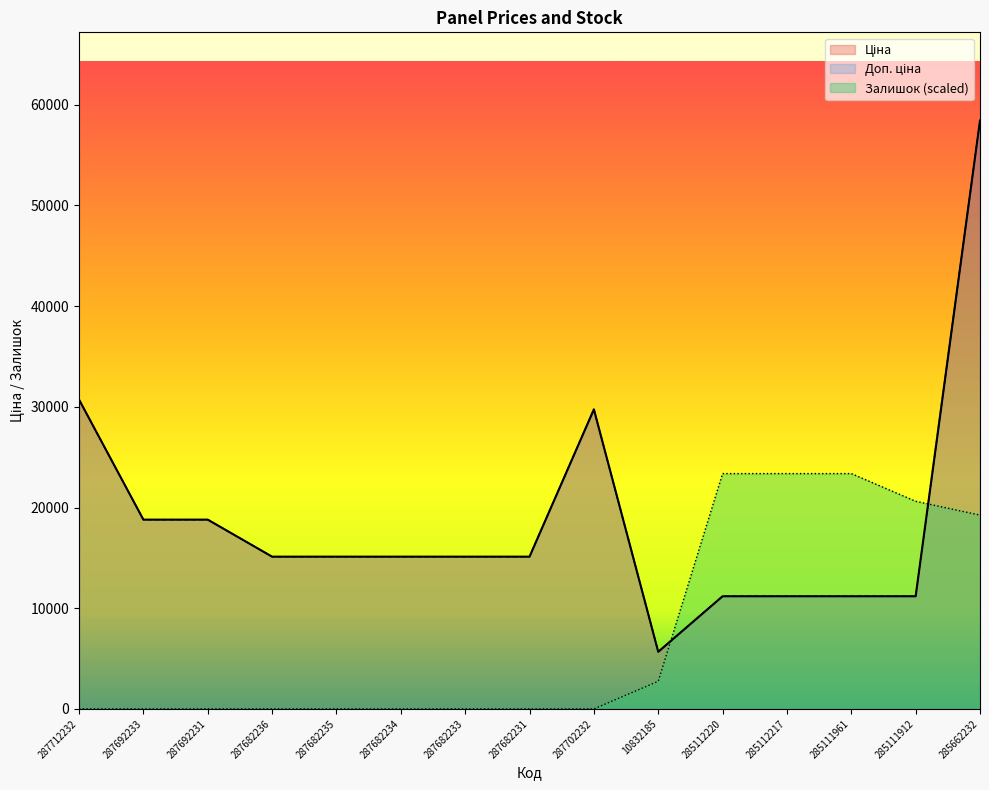

Reading right to left, list all the values displayed in this chart.

Ціна: 285662232=58426.5	285111912=11188.2	285111961=11188.2	285112217=11188.2	285112220=11188.2	10832185=5673.8	287702232=29747.2	287682231=15120.0	287682233=15120.0	287682234=15120.0	287682235=15120.0	287682236=15120.0	287692231=18796.8	287692233=18796.8	287712232=30717.1
Доп. ціна: 285662232=58426.5	285111912=11188.2	285111961=11188.2	285112217=11188.2	285112220=11188.2	10832185=5673.8	287702232=29747.2	287682231=15120.0	287682233=15120.0	287682234=15120.0	287682235=15120.0	287682236=15120.0	287692231=18796.8	287692233=18796.8	287712232=30717.1
Залишок: 285662232=19246.4	285111912=20621.1	285111961=23370.6	285112217=23370.6	285112220=23370.6	10832185=2749.5	287702232=0.0	287682231=0.0	287682233=0.0	287682234=0.0	287682235=0.0	287682236=0.0	287692231=0.0	287692233=0.0	287712232=0.0